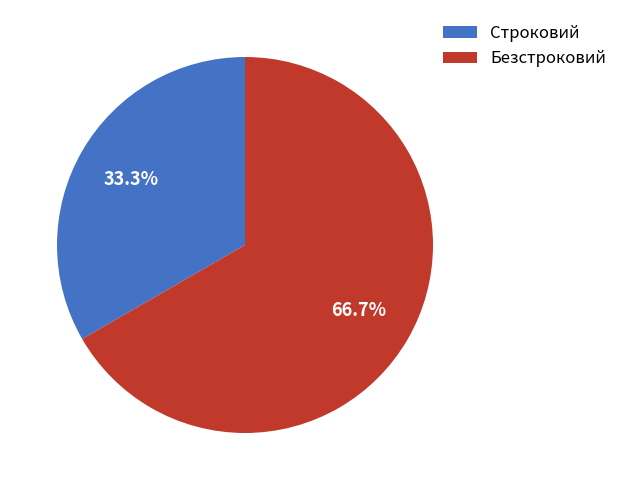

To the nearest percent, what portion does Строковий represent?

33%